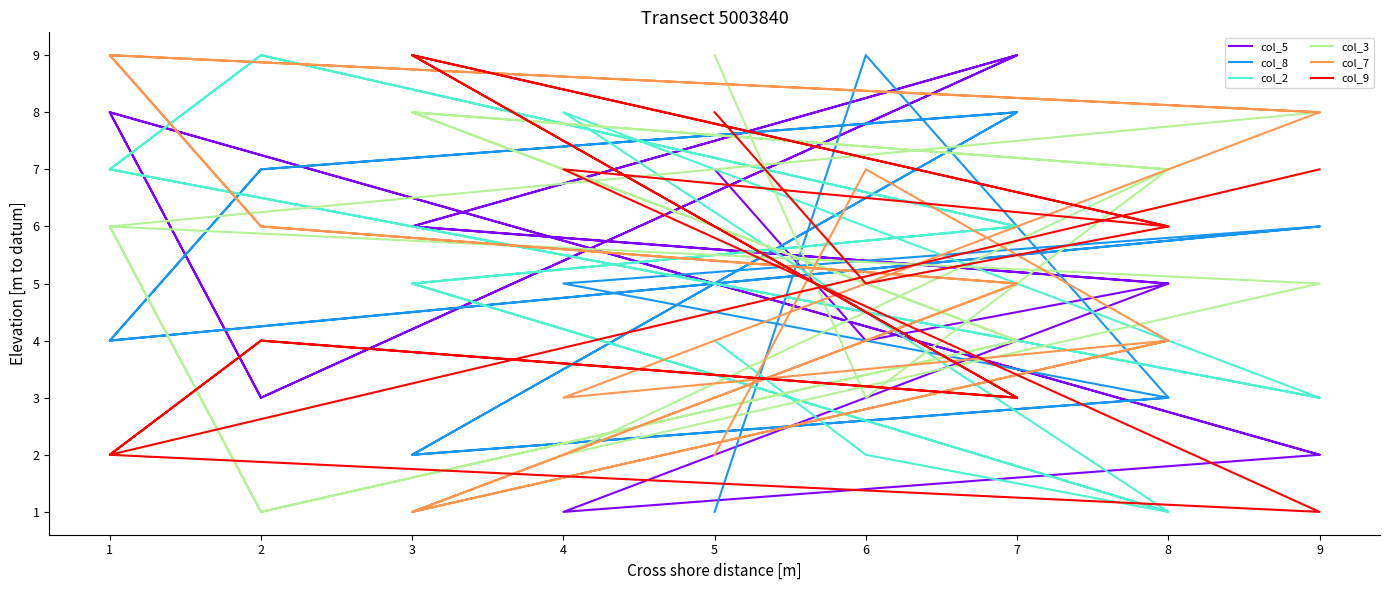

The col_3 series shows 4 at 7. True or false?

True